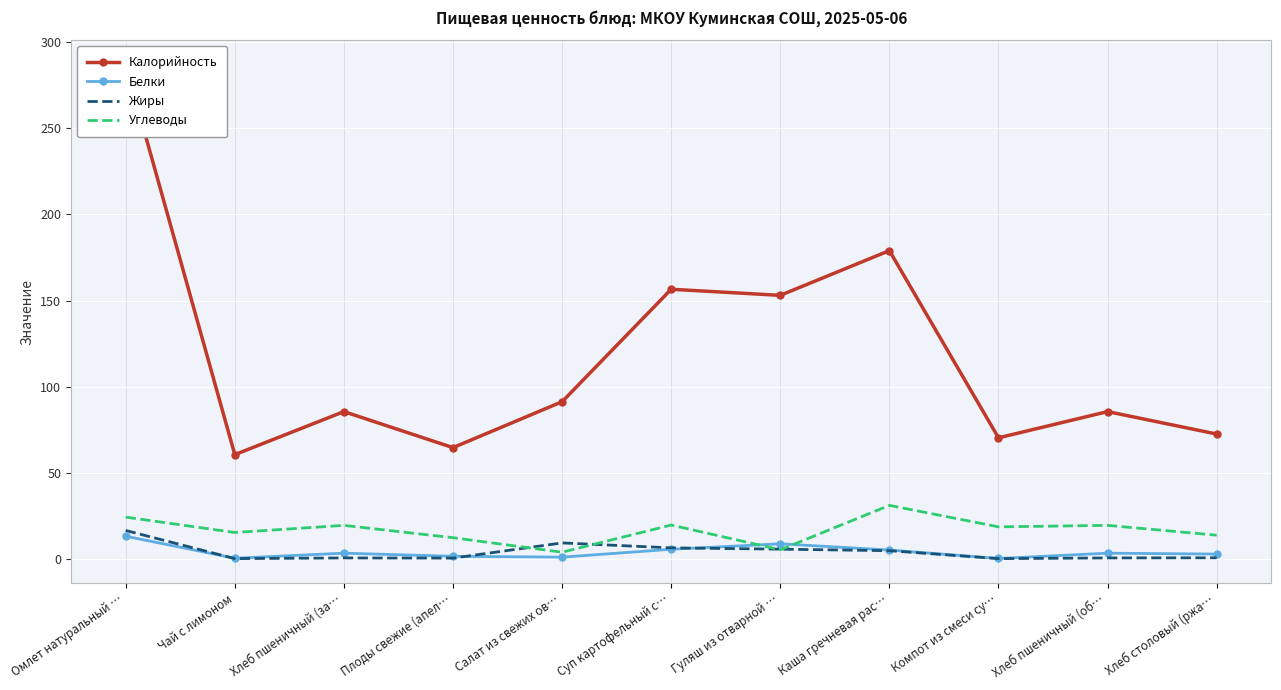

What value does the Углеводы series have at Гуляш из отварной …?

5.1